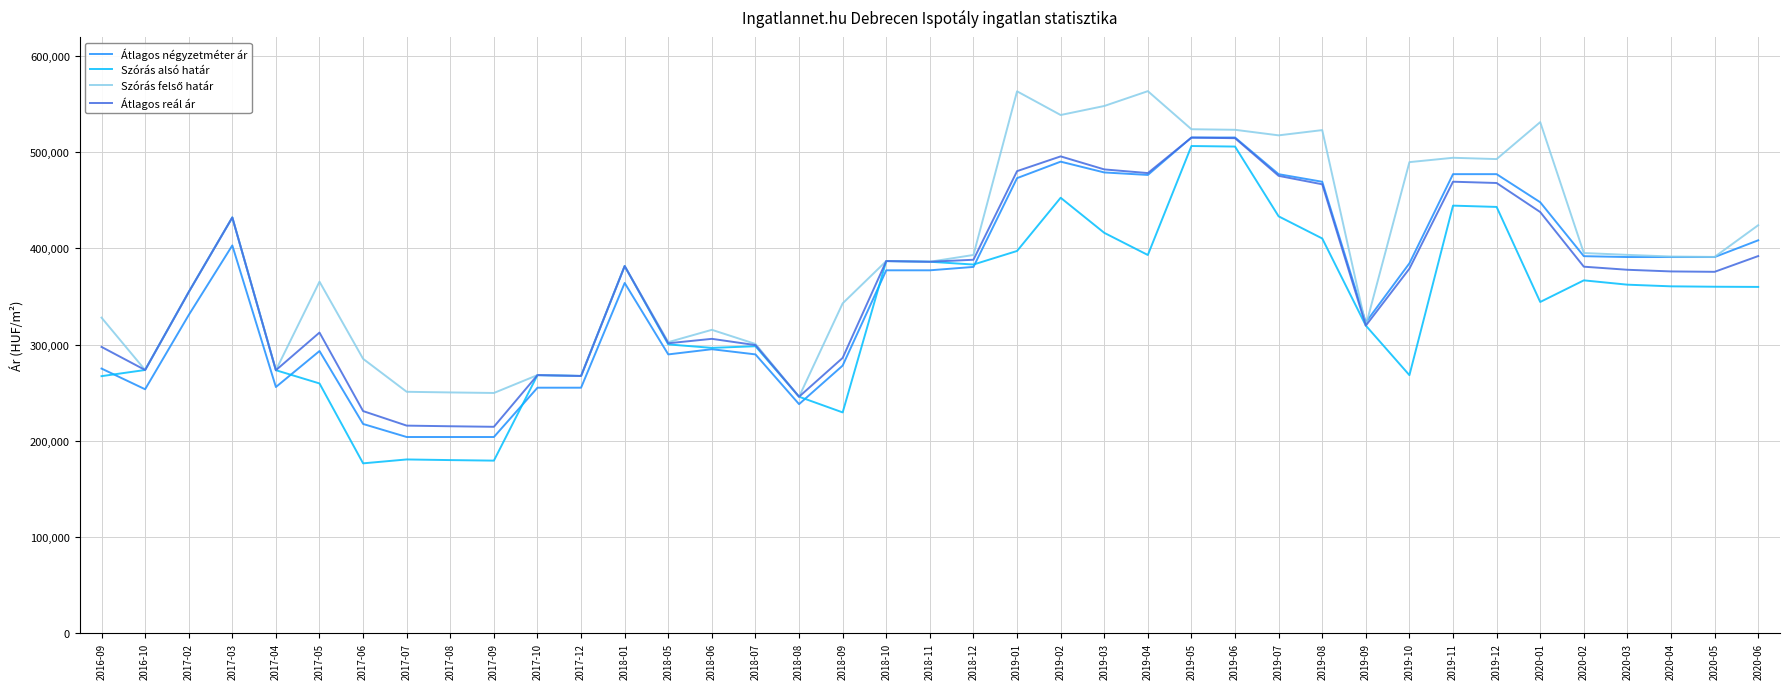

The value of Szórás alsó határ at 2020-06 is 359901. True or false?

True